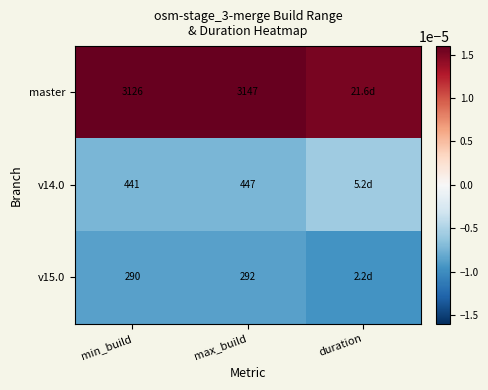

Is it true that v14.0 equals 447.0 at max_build?

True